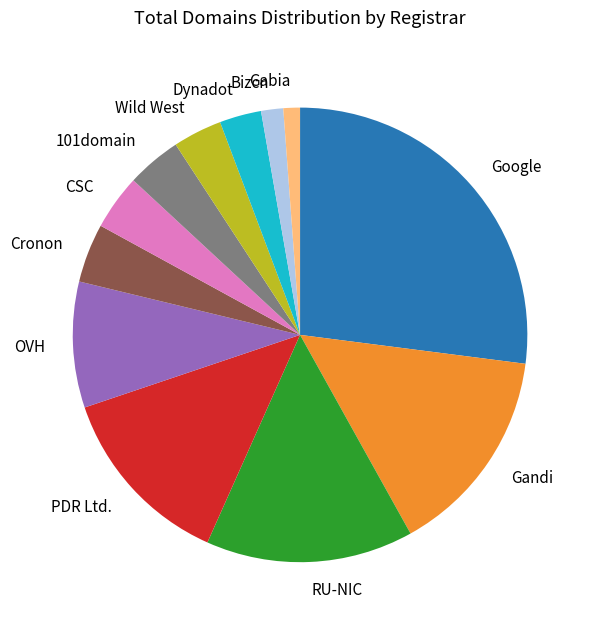

Is it true that Bizcn is 9% of the pie?

False